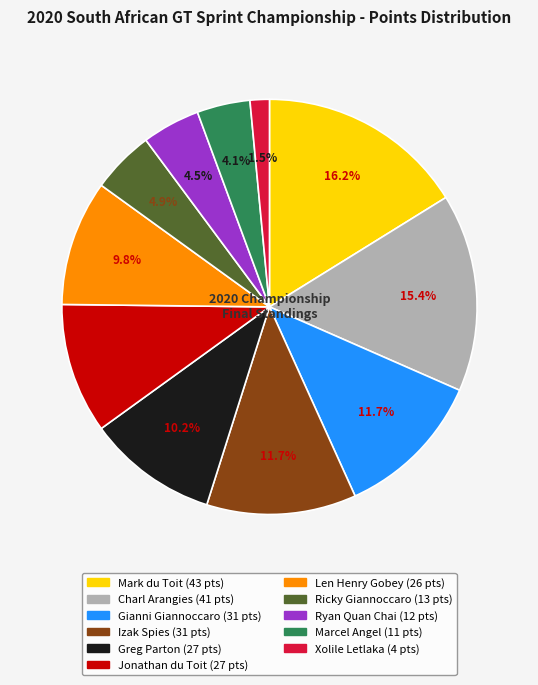

Which slice is the largest?

Mark du Toit